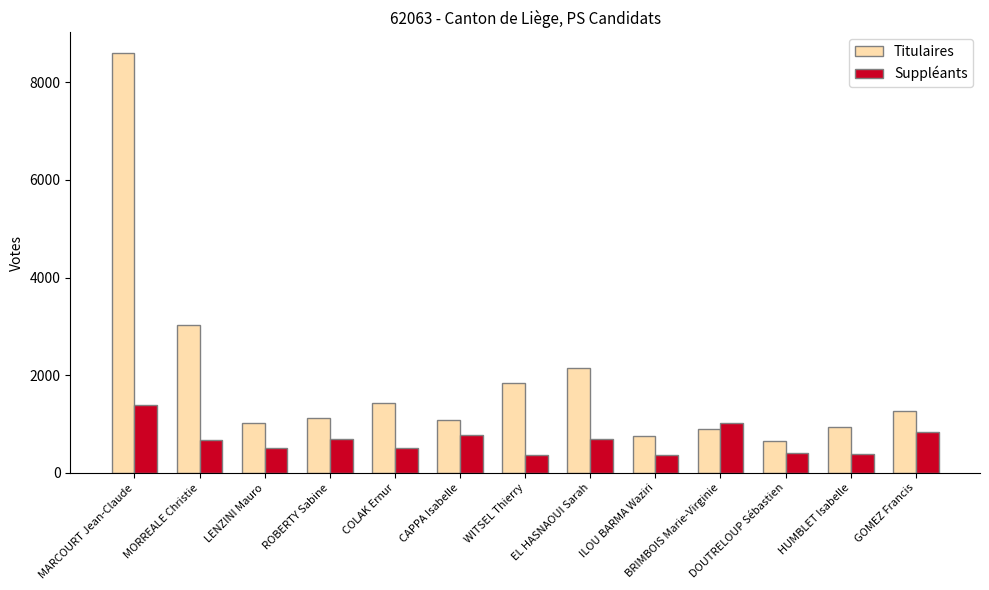

What is the difference between the maximum and minimum values in the Titulaires series?

7946